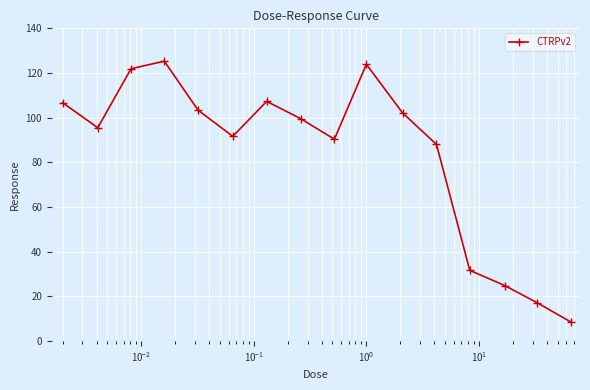

What is the maximum value shown in the chart?

125.3